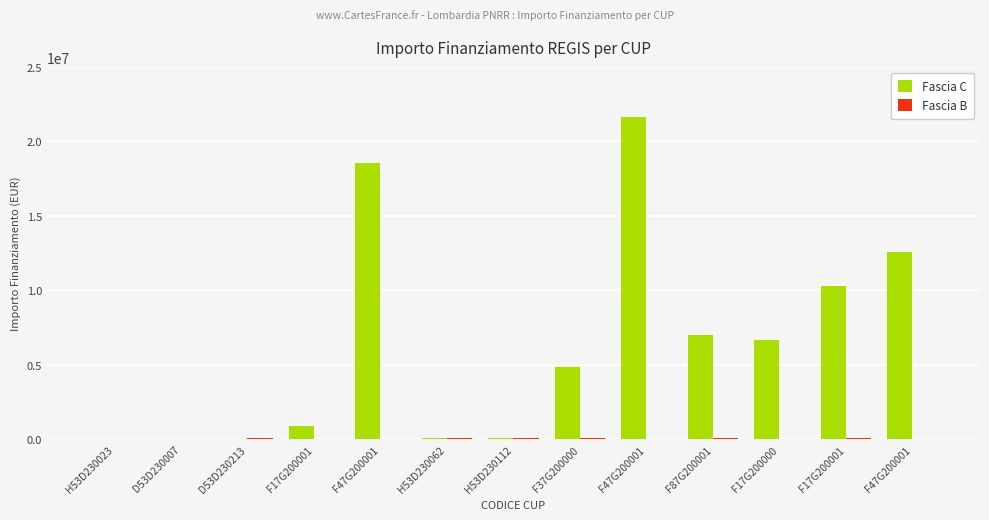

How many groups of bars are there?

13